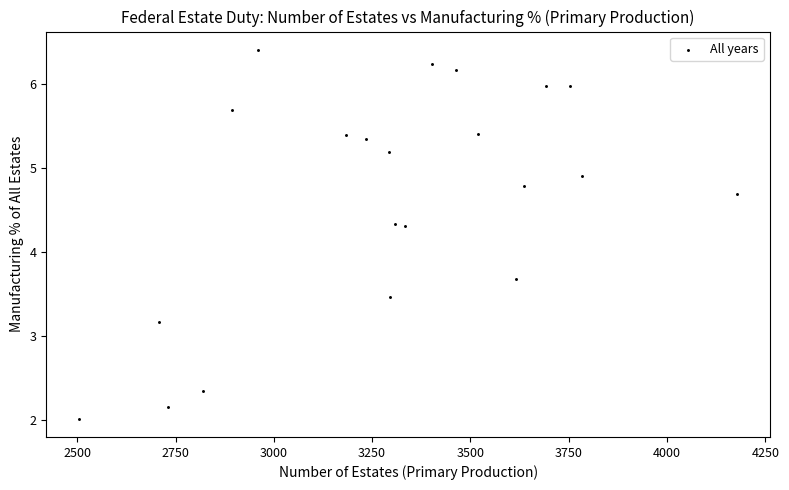

What is the range of Y values (max minus min)?

4.4